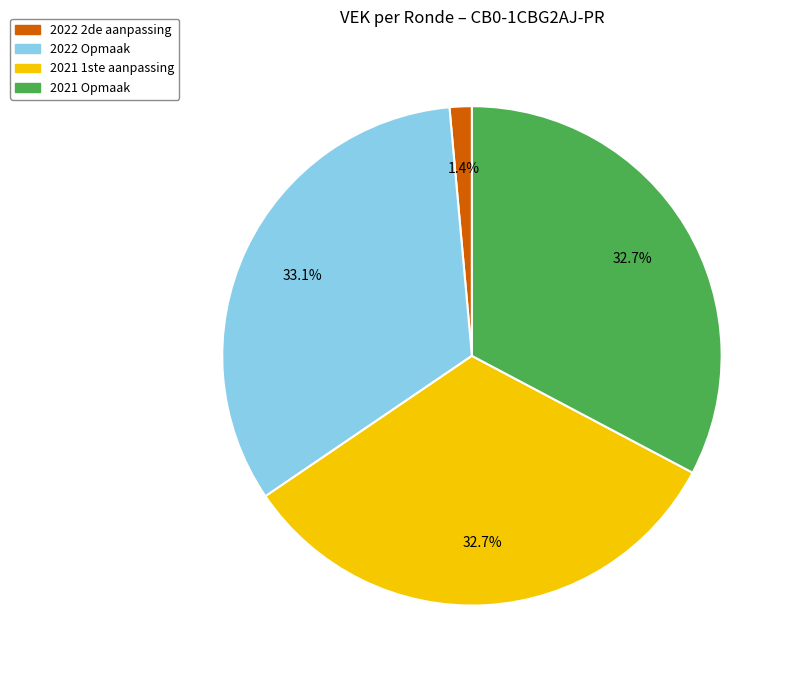

Is there a majority slice in this chart?

No